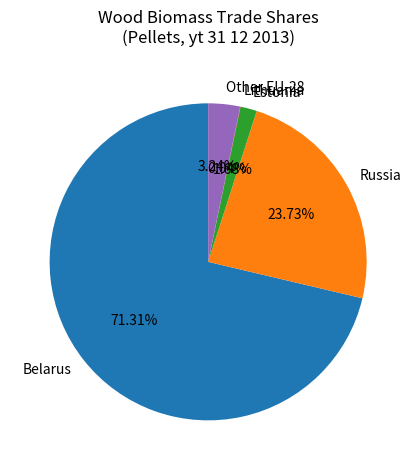

Does Estonia represent more than half of the total?

No